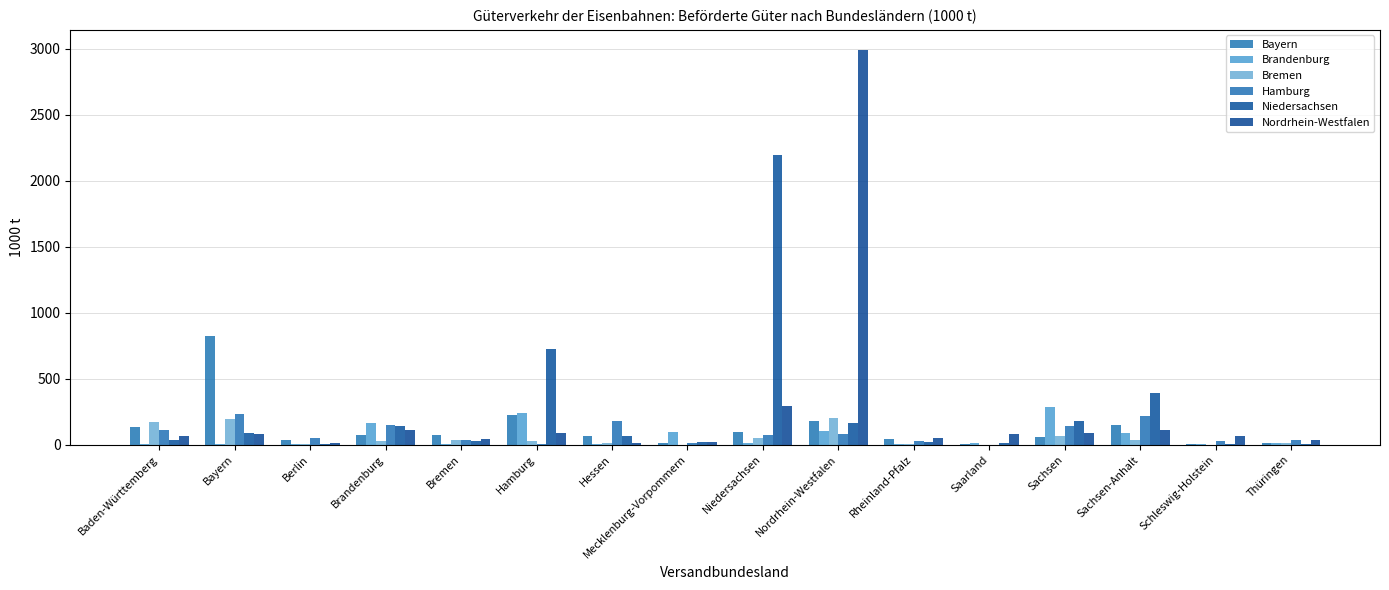

How many values in the Brandenburg series exceed 15?

8